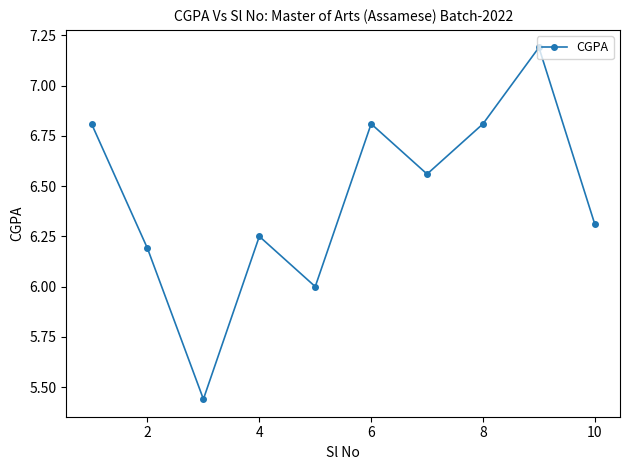

What is the difference between the second highest and second lowest values?

0.8